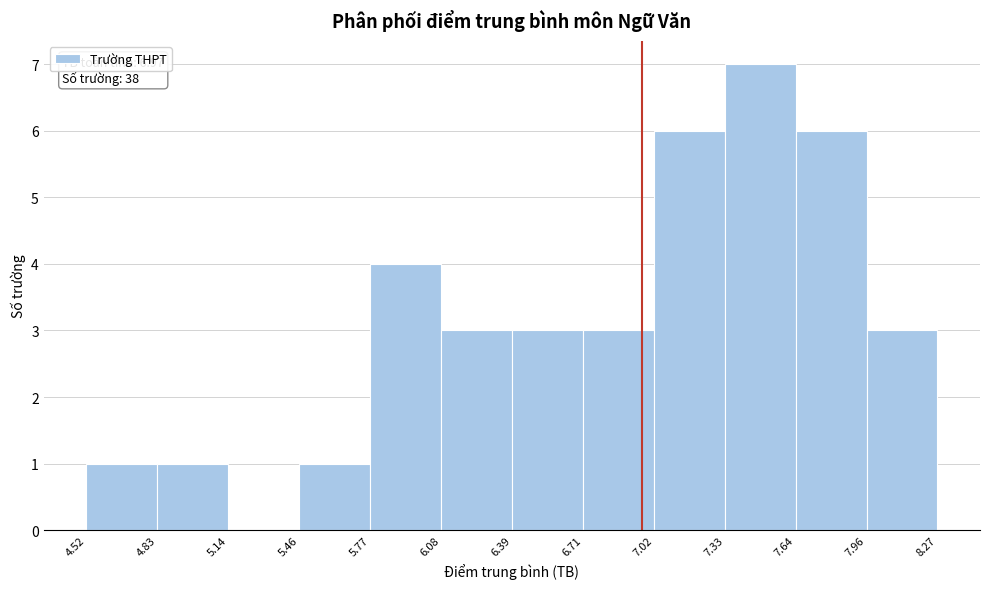

Which range on the x-axis has the tallest bar?

7.33 to 7.64